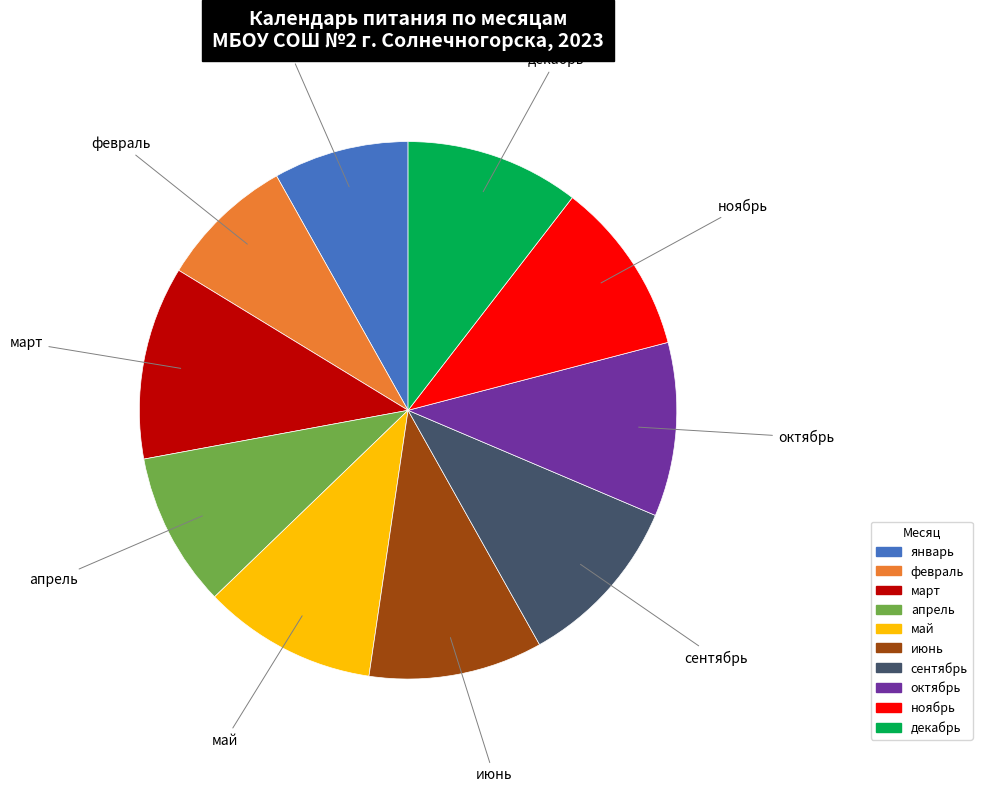

Is there a majority slice in this chart?

No